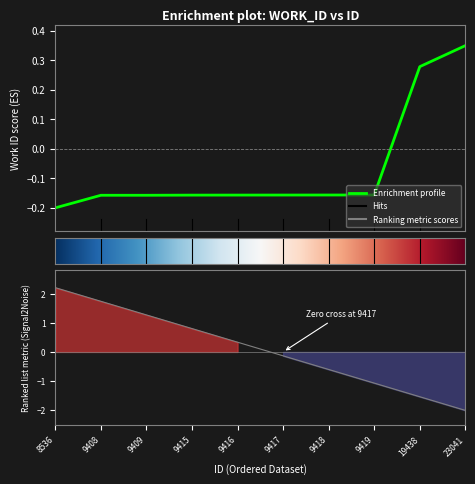

True or false: the data shows -0.2 at 9415.

False